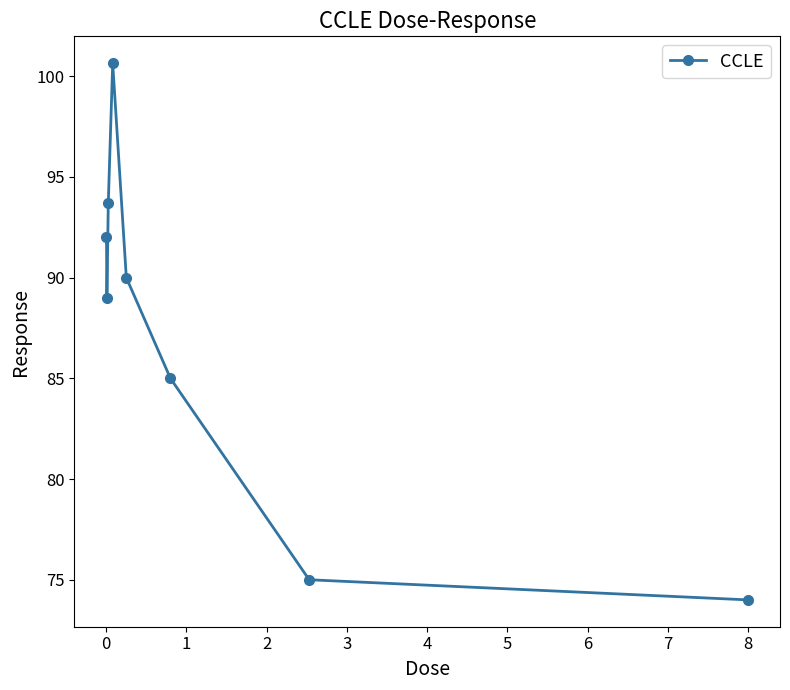

True or false: the data has more than 1 interior local peaks.

False